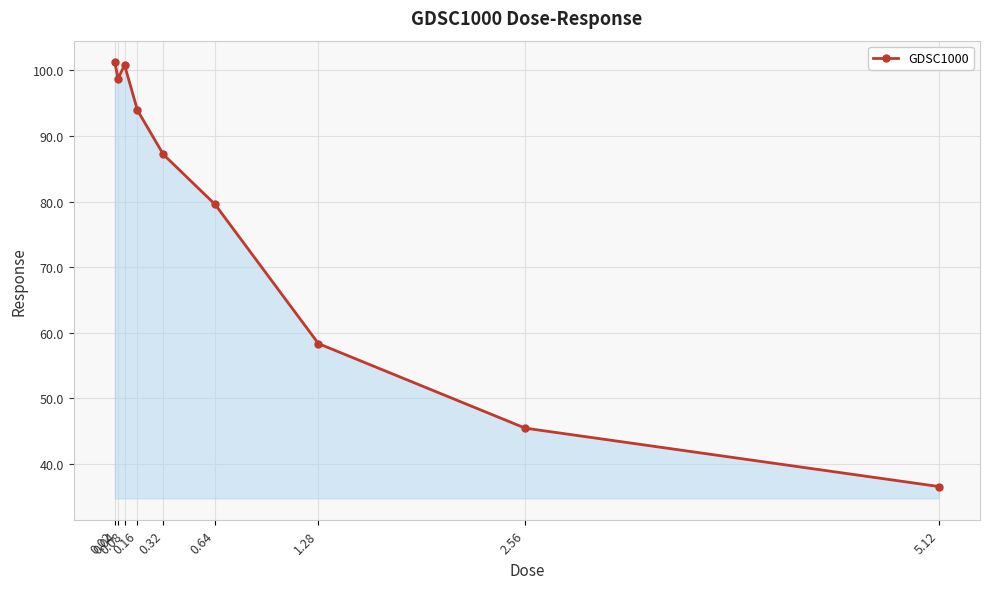

How many data points are less than 87?

4